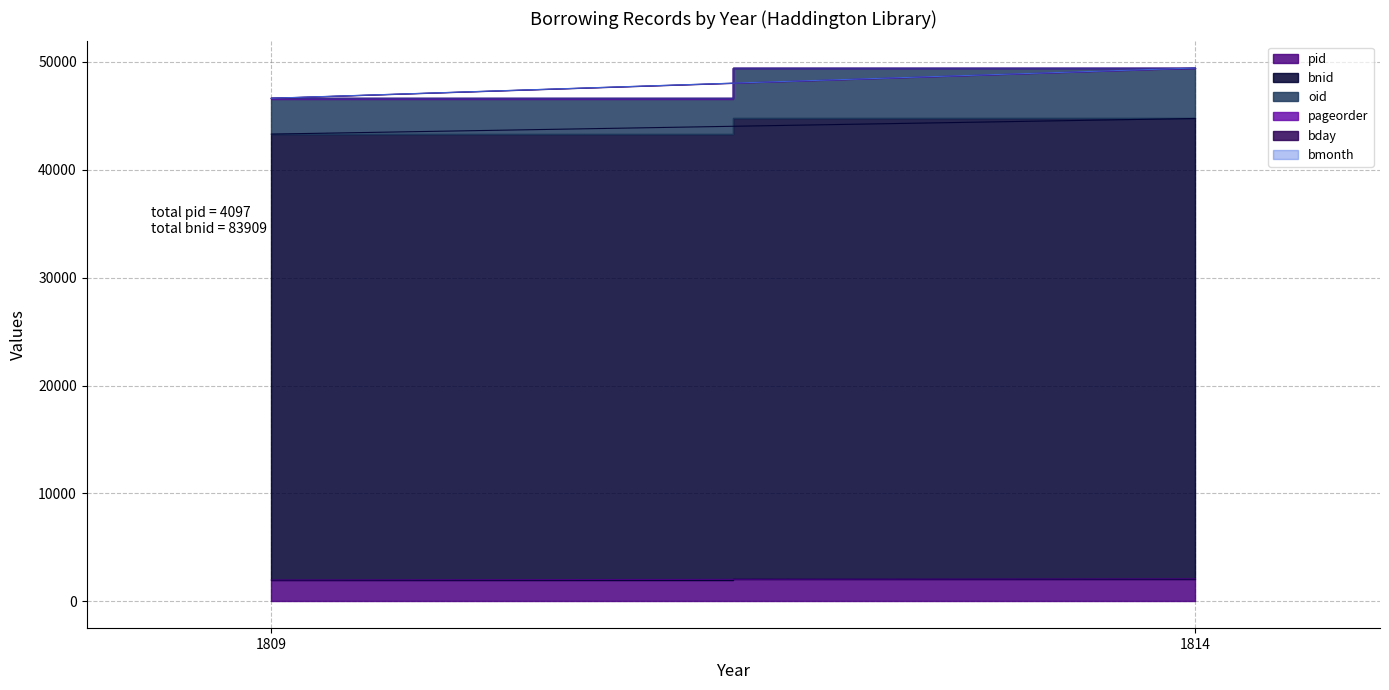

At 1809, list the series in order from largest to smallest.

bnid, oid, pid, pageorder, bday, bmonth